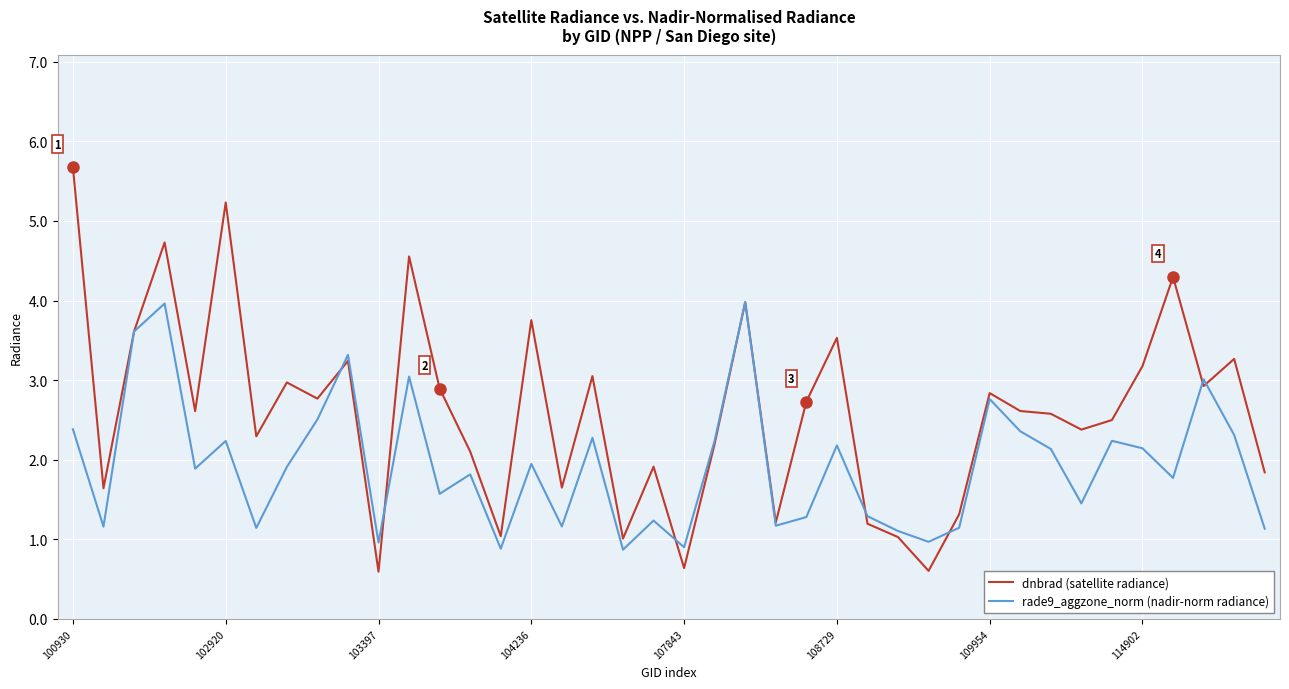

Rank the series by their average value, from highest to lowest.

dnbrad (satellite radiance), rade9_aggzone_norm (nadir-norm radiance)